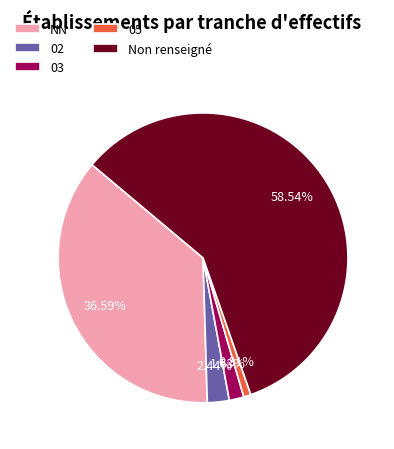

Is the sum of 02 and 03 greater than half?

No